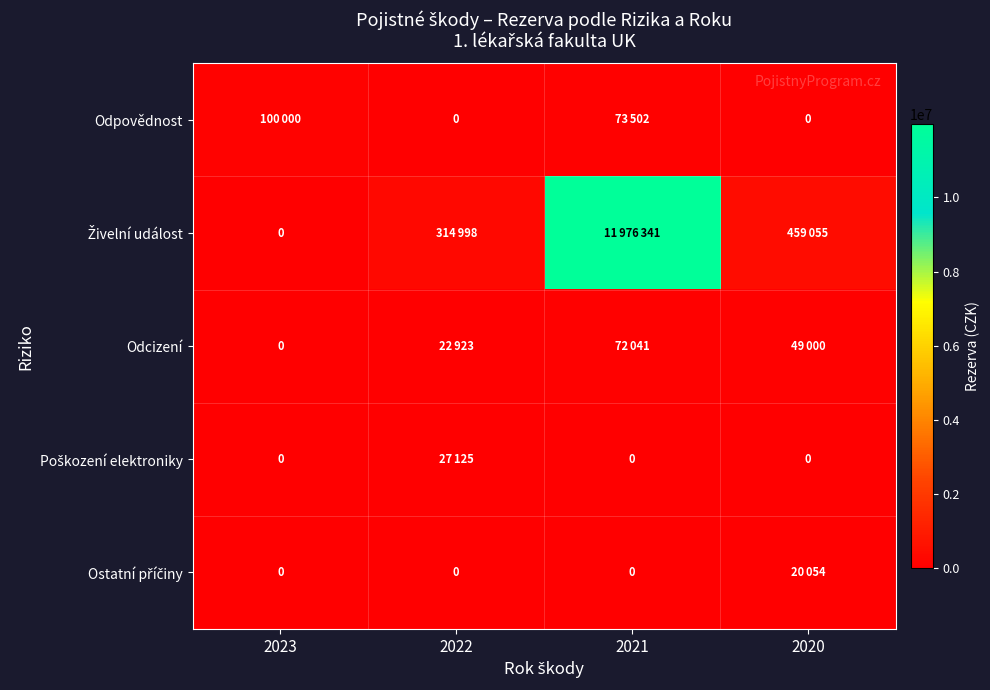

What is the spread (max minus min) of values at 2021?

11976341